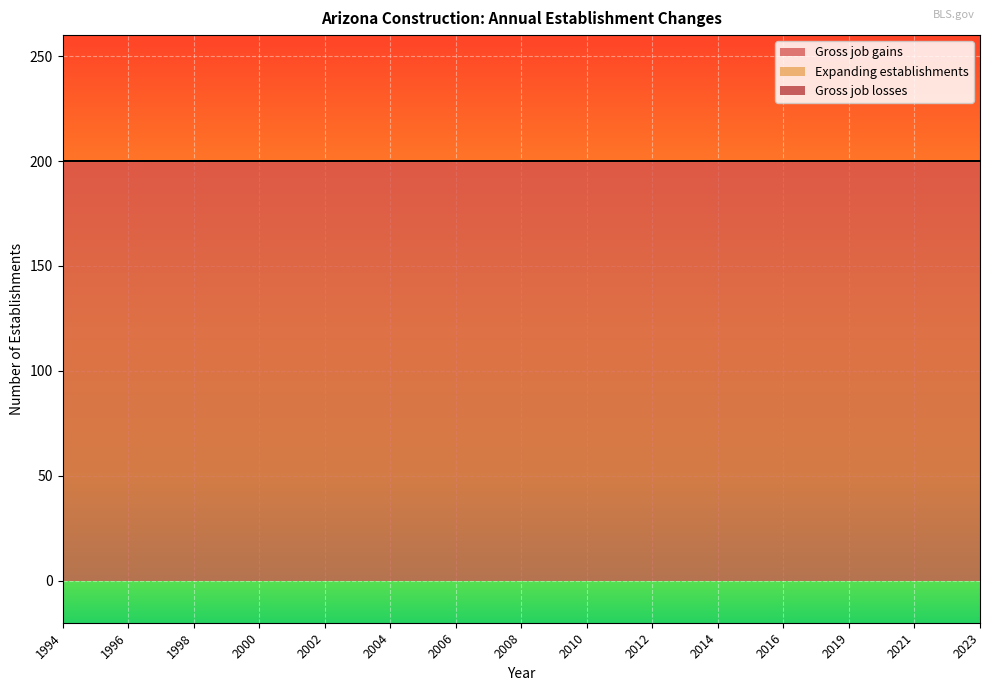

What is the value of the Gross job gains point at the 5th from the left?

200